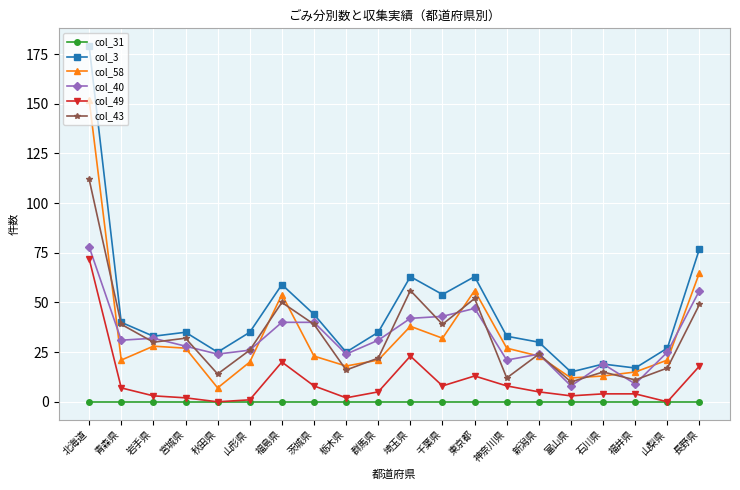

Does the chart display data point markers on the line(s)?

Yes